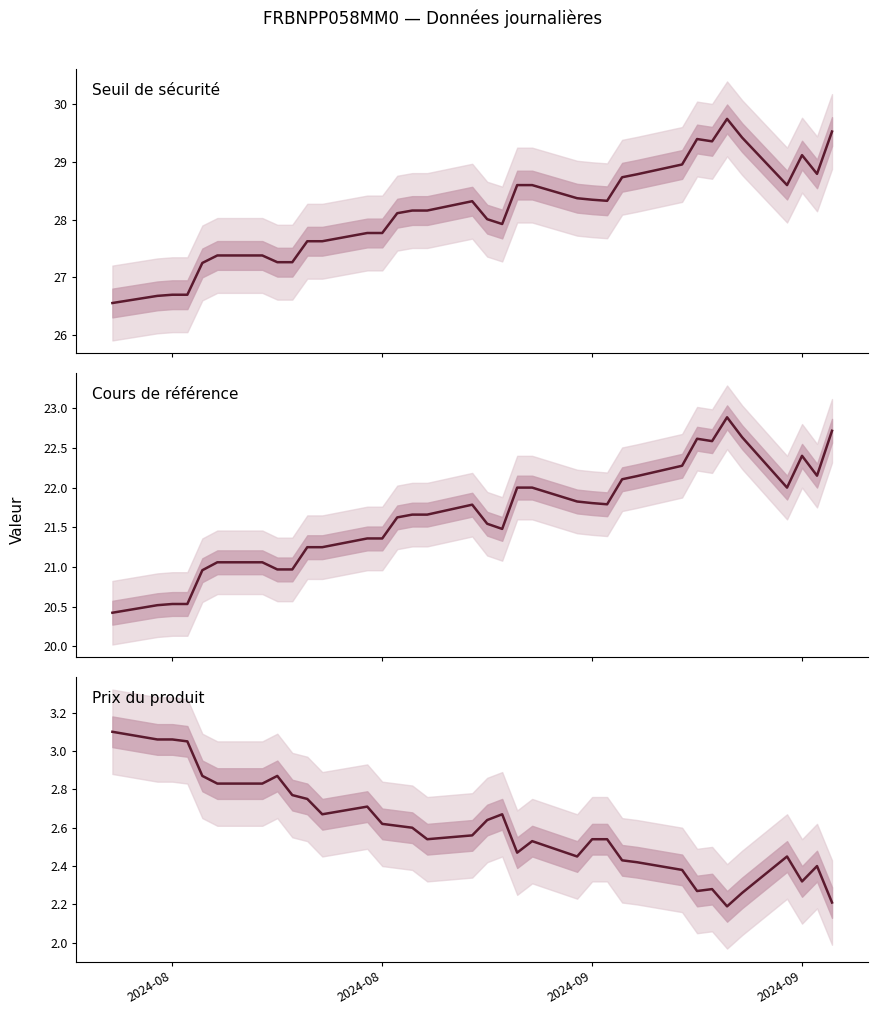

The value of Cours de référence at 30 is 7.8. True or false?

False